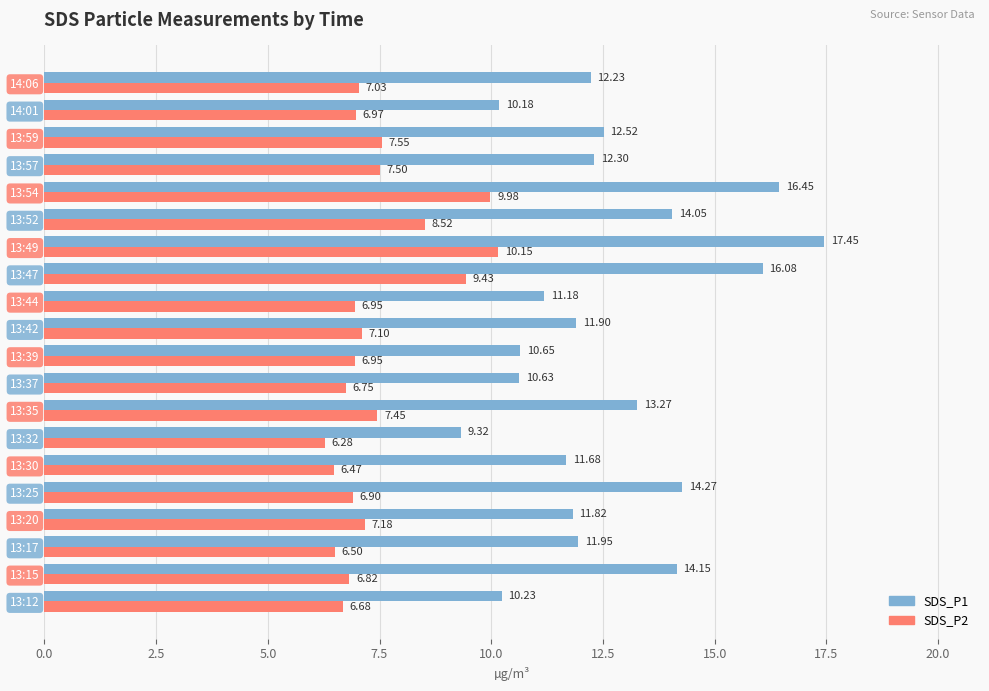

What is the spread (max minus min) of values at 13:39?

3.7